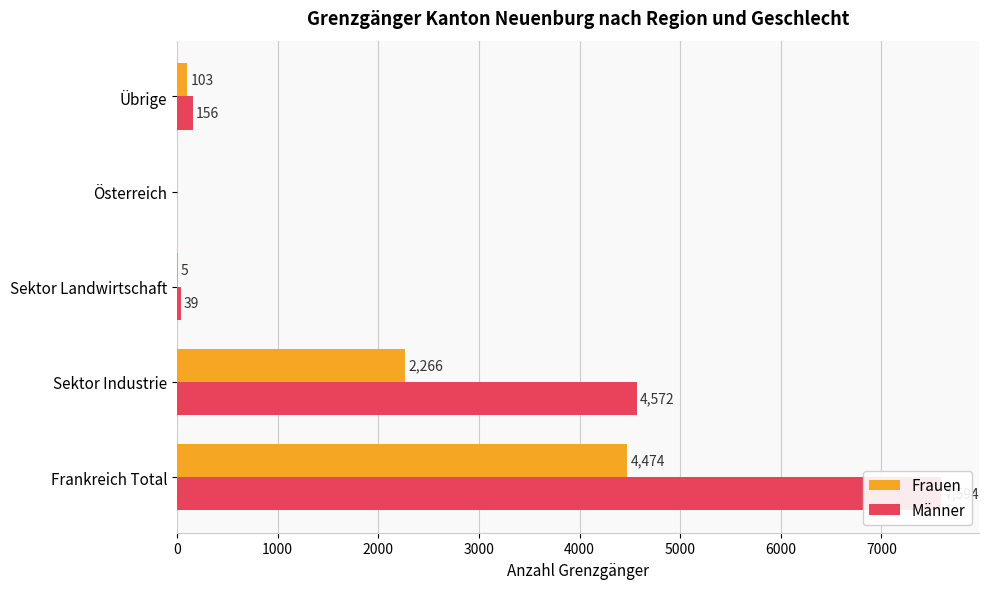

Is the value of Männer at 2000 greater than the value of Frauen at 1000?

No